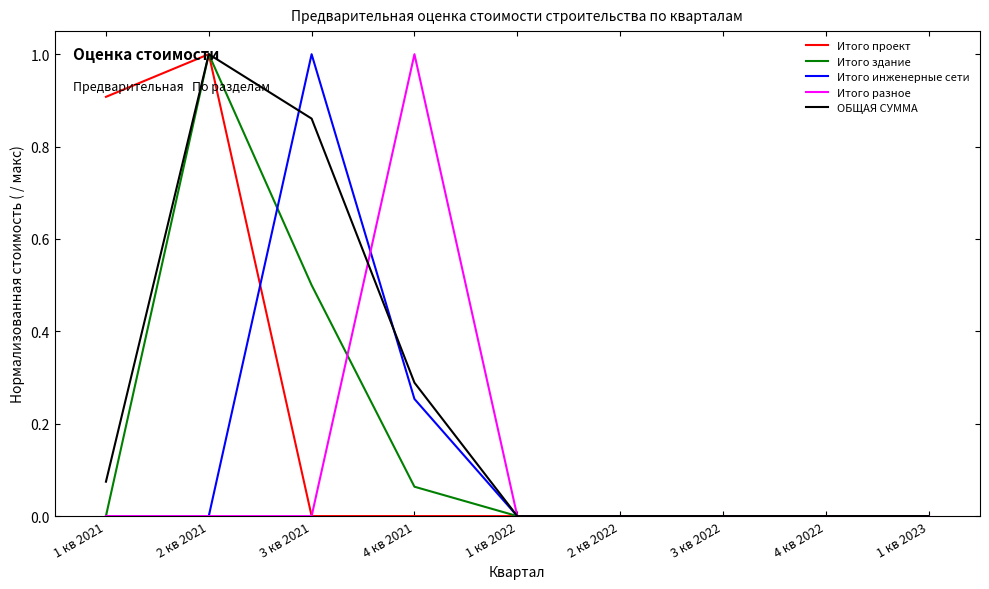

List the series in order of their overall mean, highest first.

ОБЩАЯ СУММА, Итого проект, Итого здание, Итого инженерные сети, Итого разное